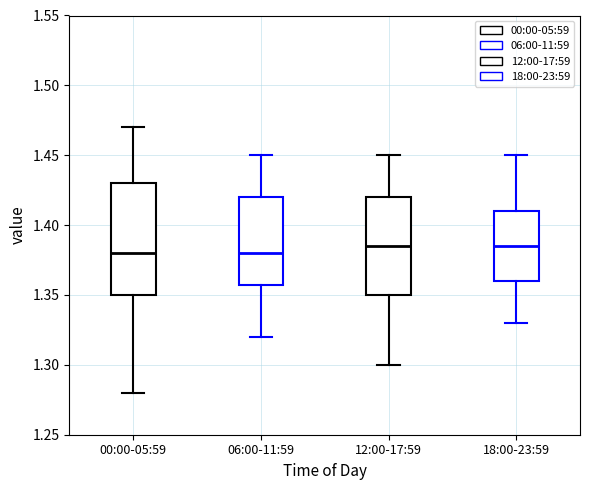

Where is the lower edge of the box for 18:00-23:59 on the y-axis? The values are not printed on the chart, so give them approximately, as read against the axis.

1.360